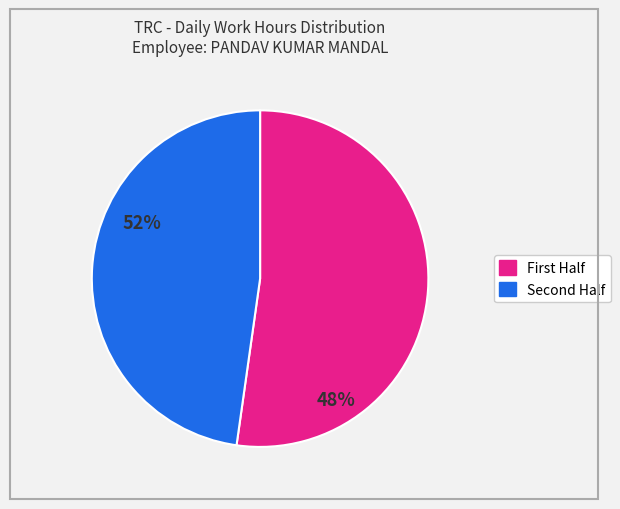

Is there any slice that represents more than half of the pie?

Yes